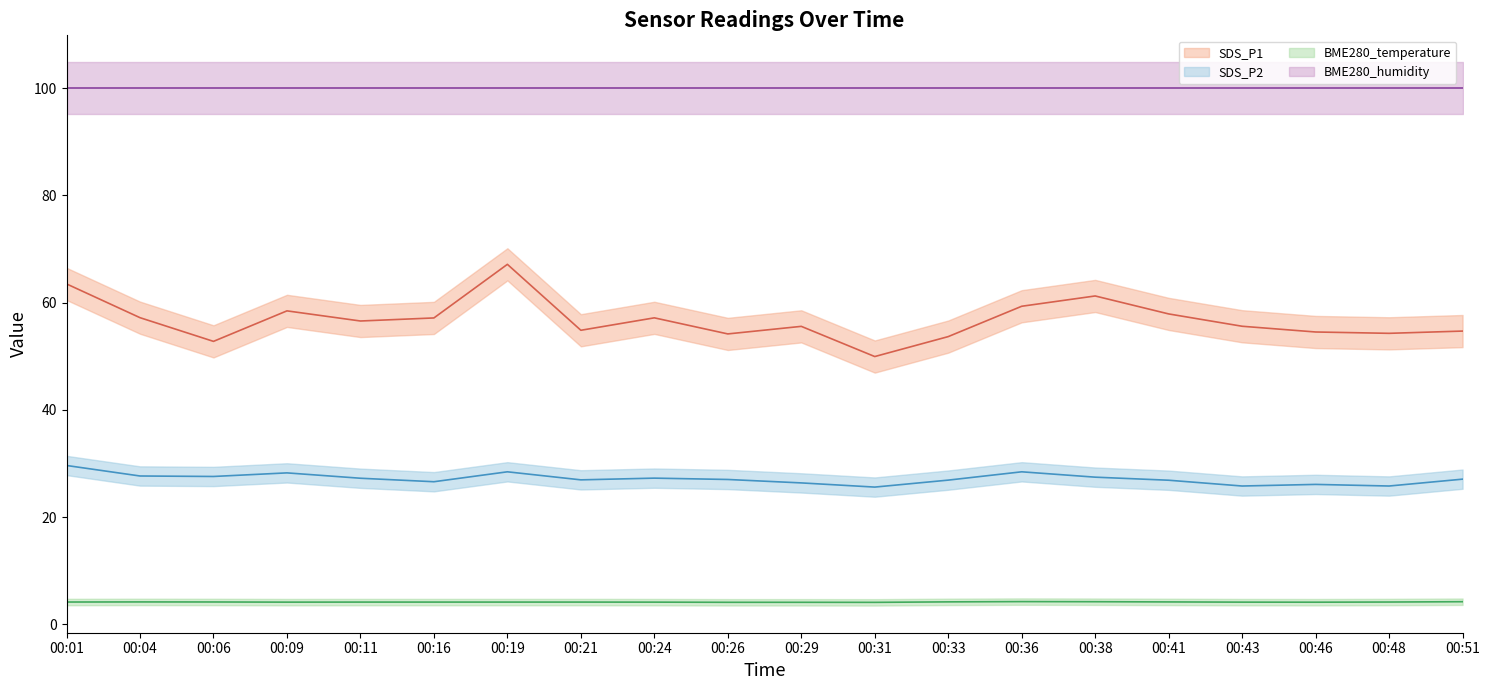

At which label does SDS_P1 first exceed 56?

00:01